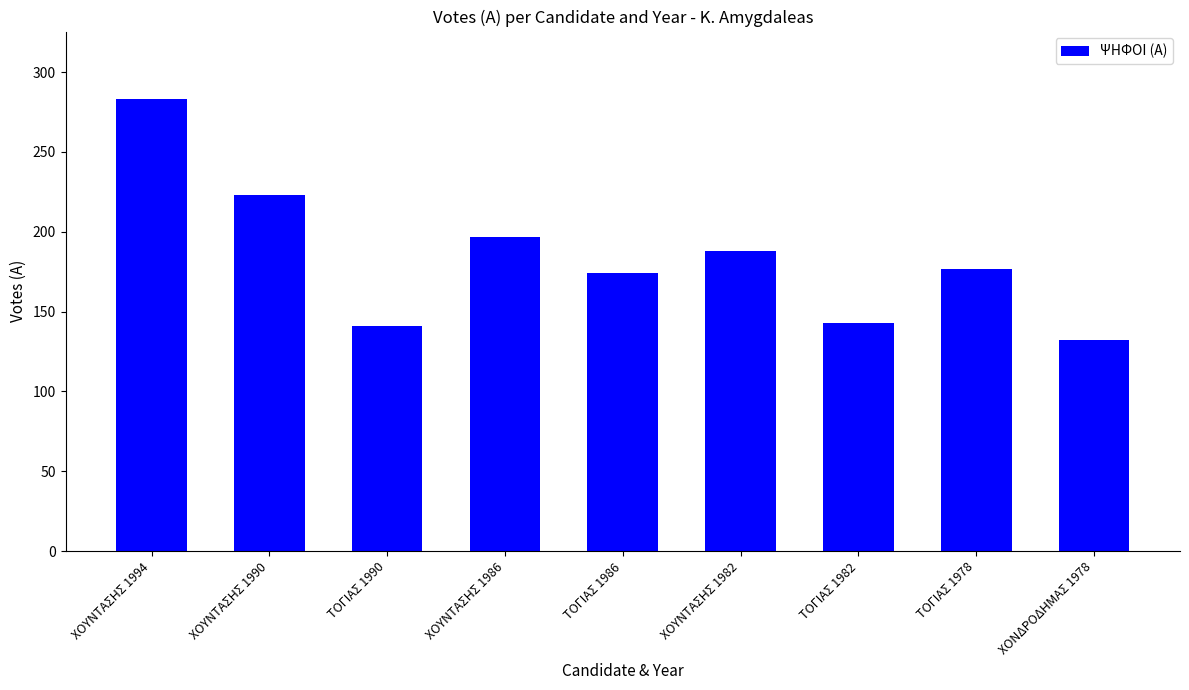

What is the approximate value at ΤΟΓΙΑΣ 1986, to the nearest 10?

170